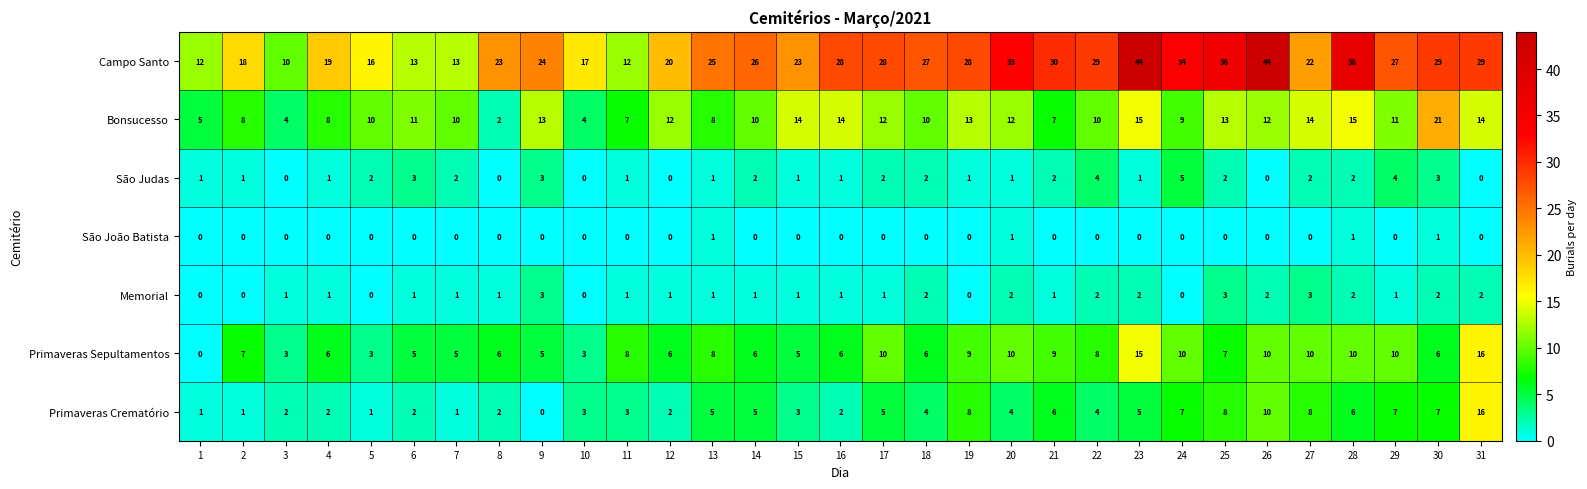

What is the maximum value for Campo Santo?

44